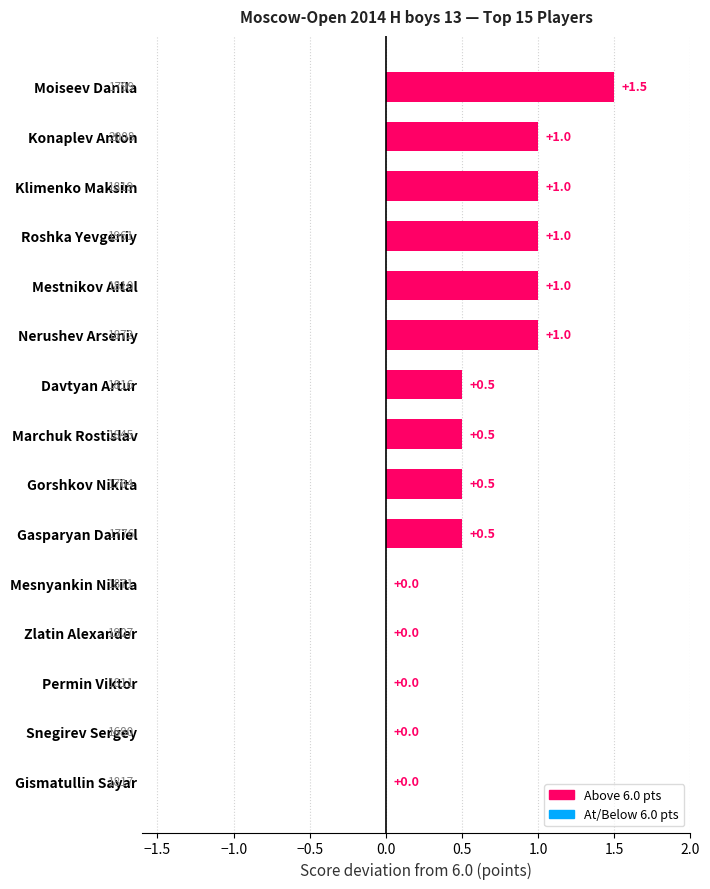

Which label corresponds to the largest value in the chart?

Moiseev Danila